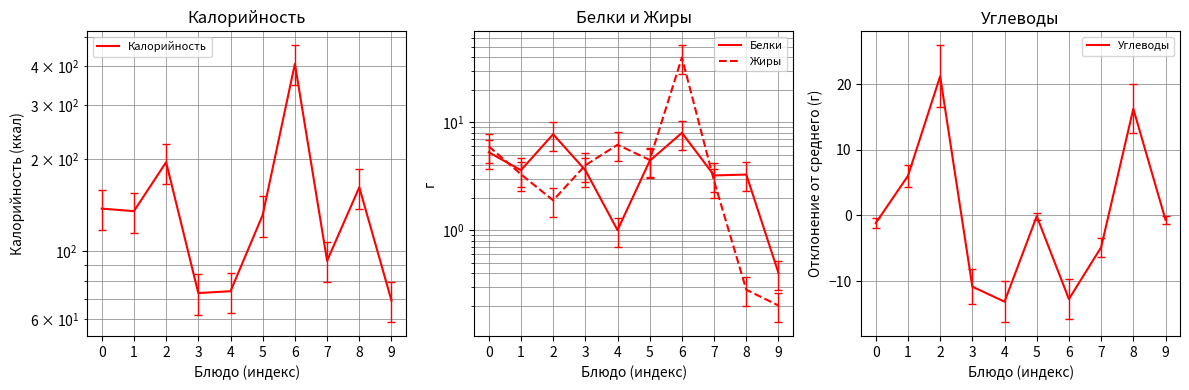

What is the difference between the highest and lowest values at 7?

97.9